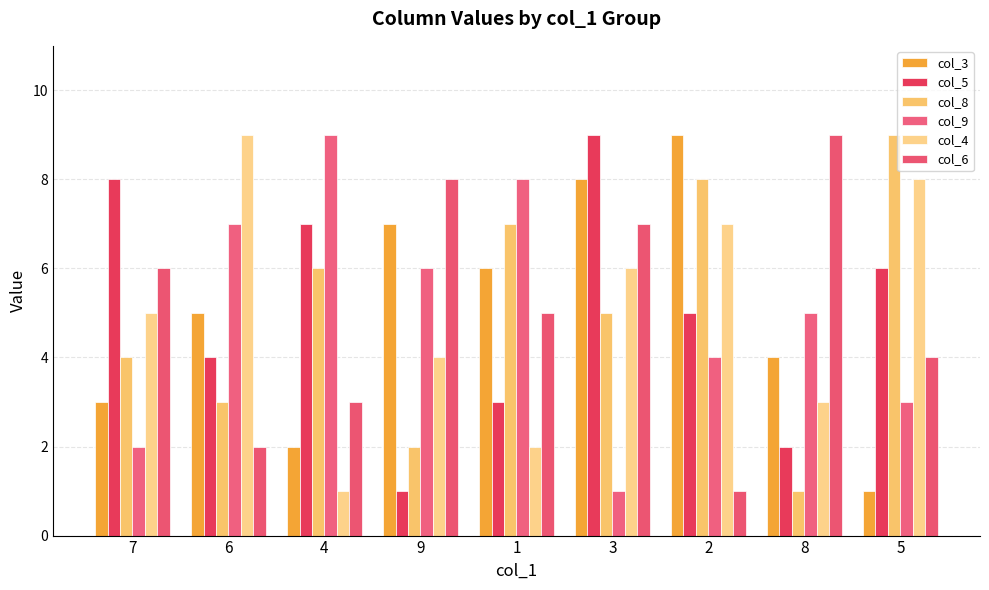

How many categories are shown in the chart?

9